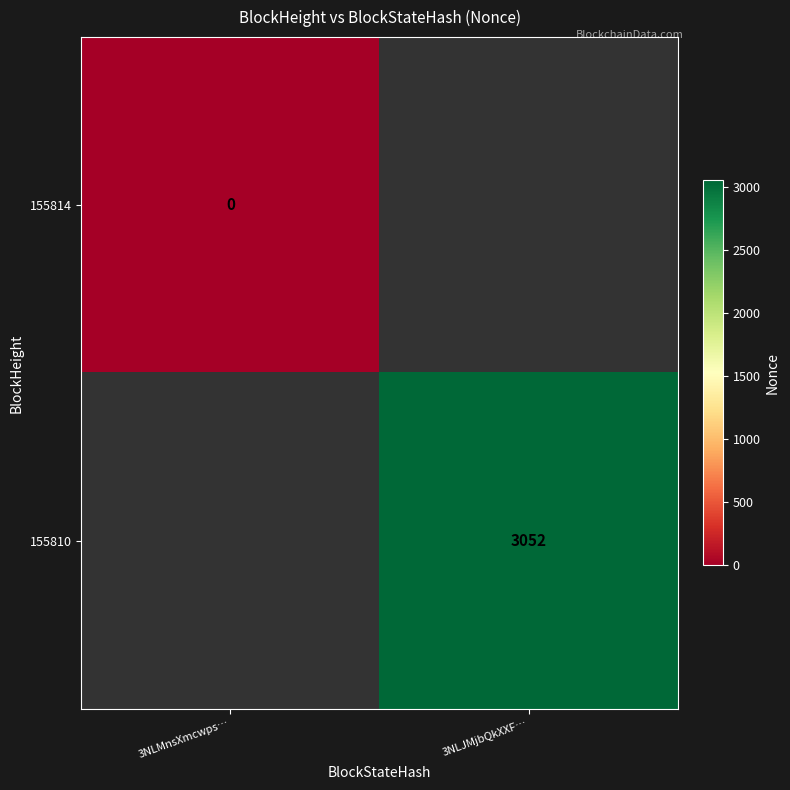

The 155810 series shows 1514 at 3NLJMjbQkXXF…. True or false?

False